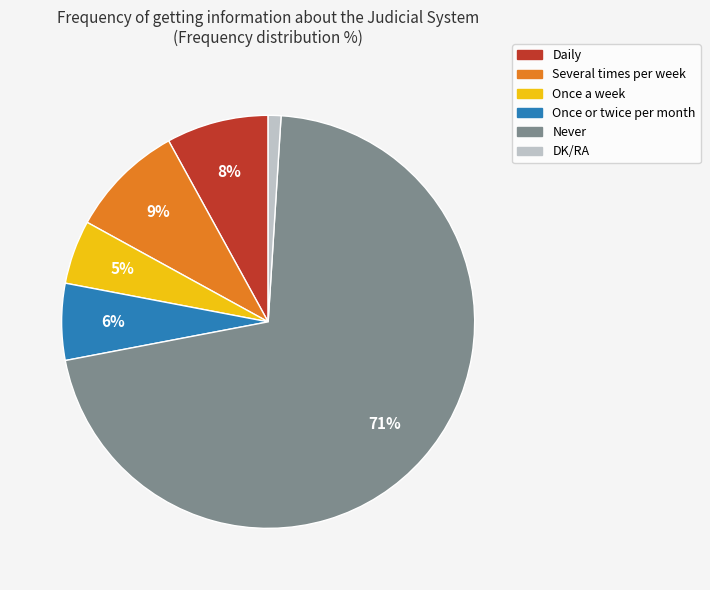

To the nearest percent, what portion does Daily represent?

8%